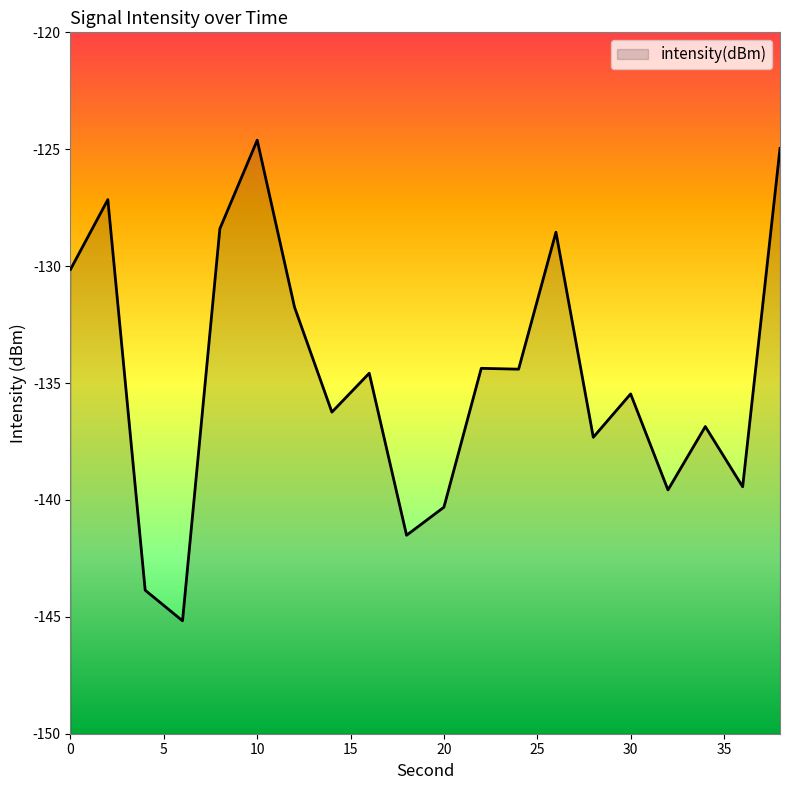

What is the value of the 16th point from the left?

-135.5